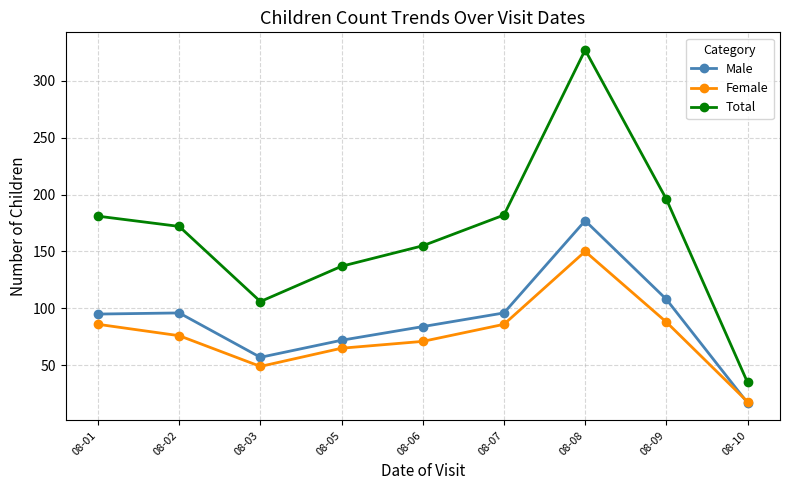

Which series changed the most between 08-01 and 08-05?

Total